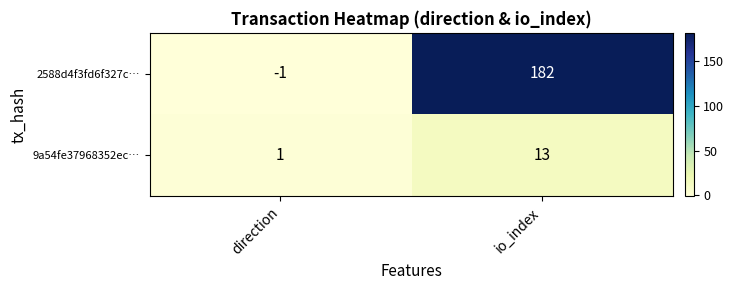

Which series has the largest total across all categories?

2588d4f3fd6f327c…